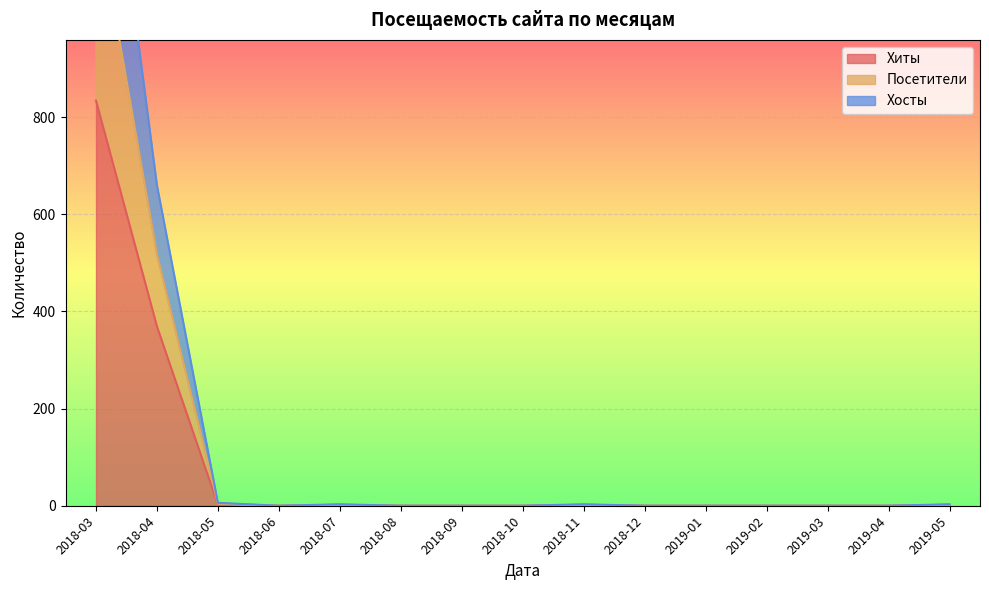

How many interior local valleys does the Посетители series have?

1